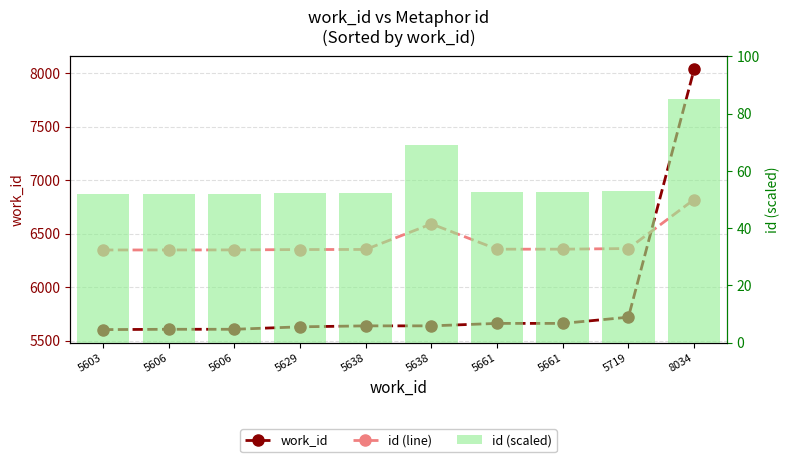

What is the greatest value displayed?

8034.0